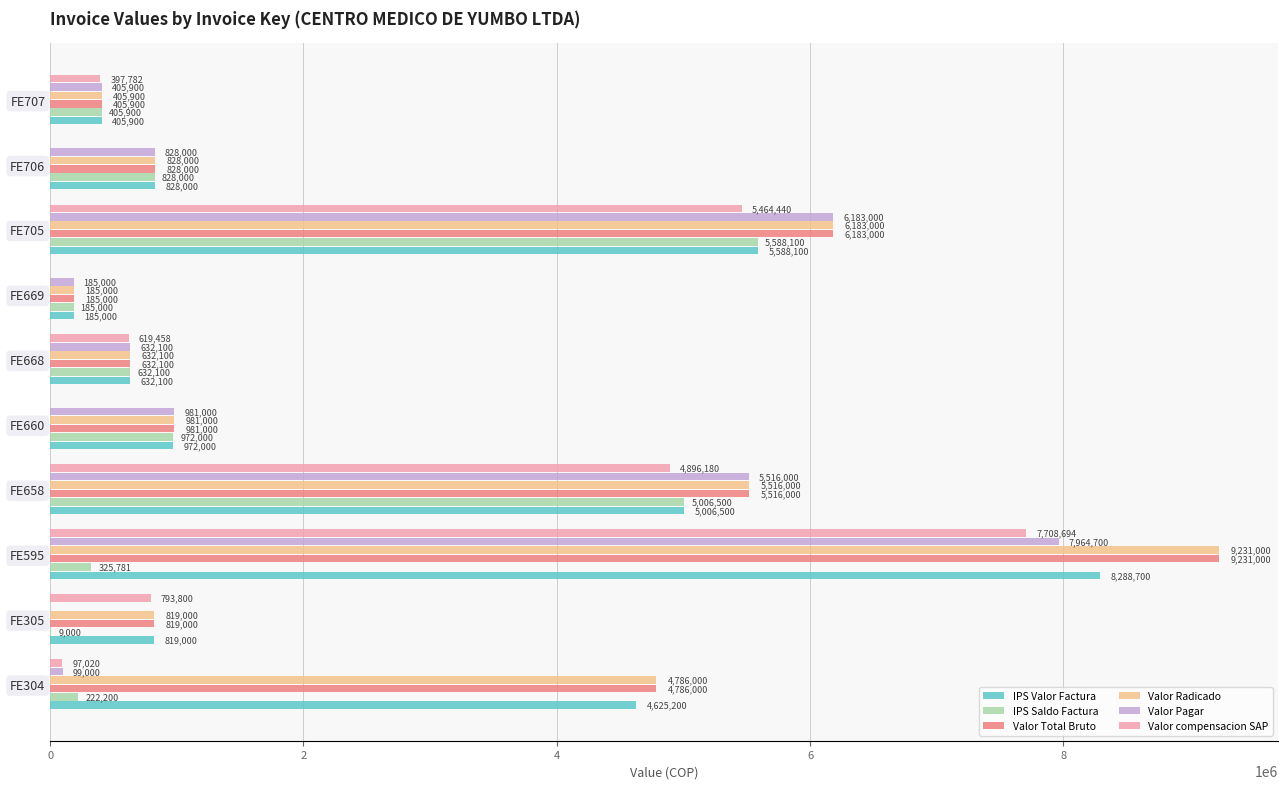

Which label corresponds to the largest value in the chart?

FE595